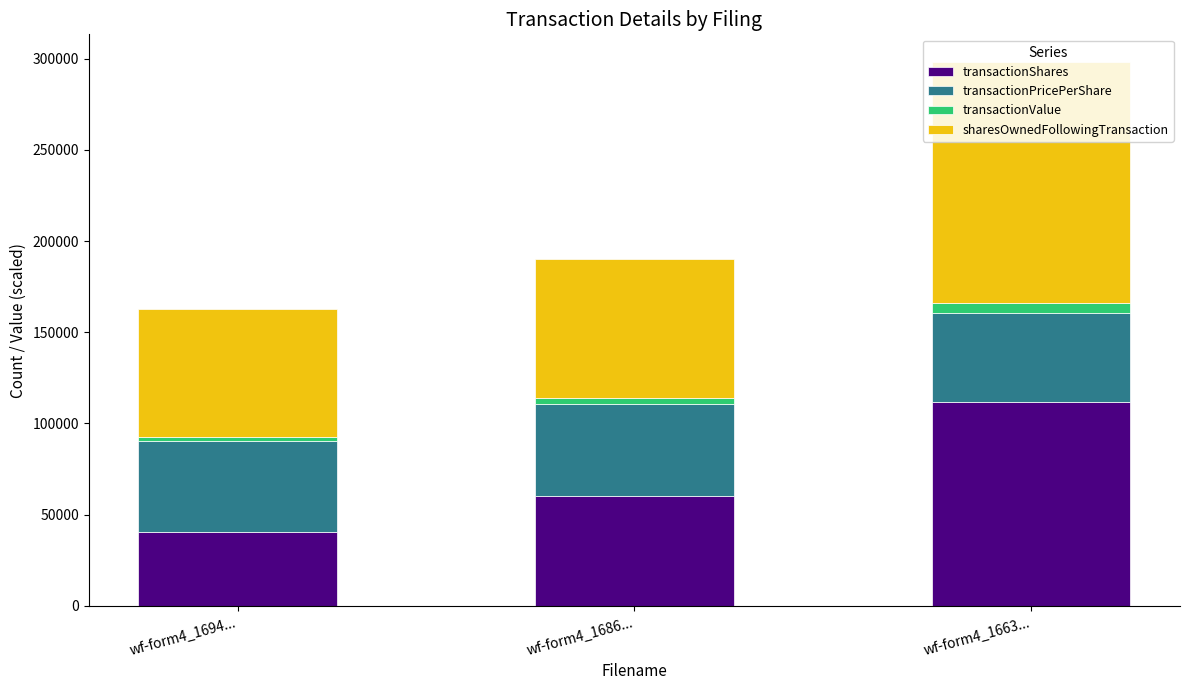

What are all the series names shown in the legend?

transactionShares, transactionPricePerShare, transactionValue, sharesOwnedFollowingTransaction